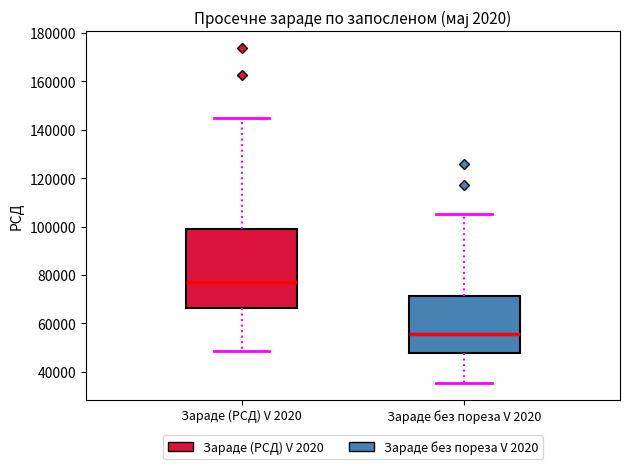

Reading left to right, transcribe this box plot: for each box, give where its median line is, the range the box spans, and where its two whiskers end, as read against the y-axis. The values are not printed on the chart, so give them approximately, as read against the axis.

Зараде (РСД) V 2020: median 76000, box 66000 to 98000, whiskers 48000 to 146000
Зараде без пореза V 2020: median 56000, box 48000 to 72000, whiskers 36000 to 106000